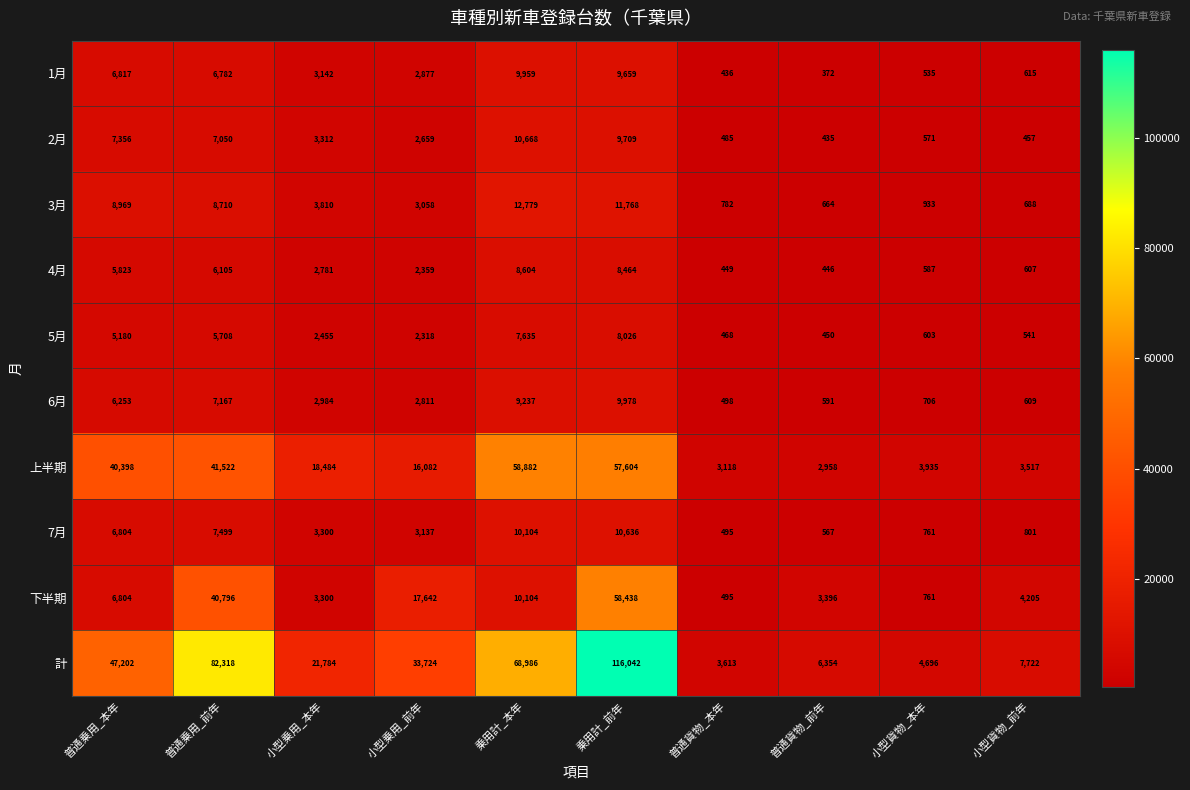

Rank the series by their maximum value, from highest to lowest.

計, 上半期, 下半期, 3月, 2月, 7月, 6月, 1月, 4月, 5月